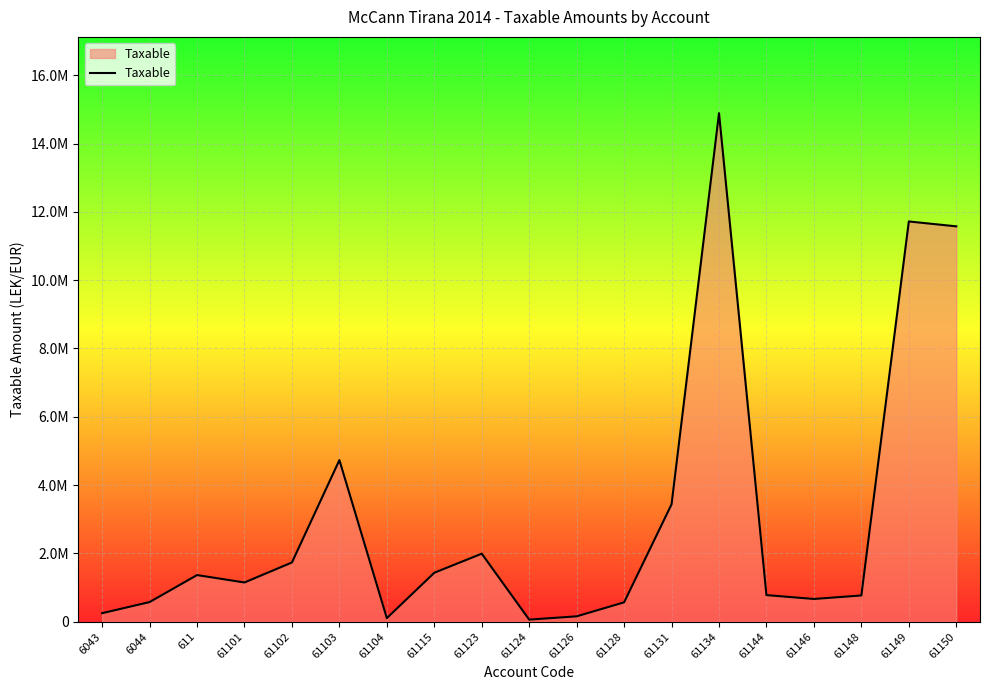

What is the change in value from 6043 to 61146?

+415858.4